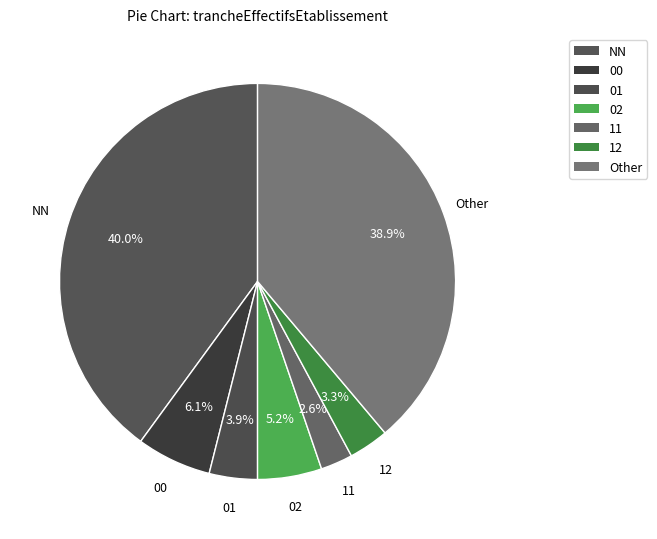

To the nearest percent, what percentage of the pie is 01?

4%